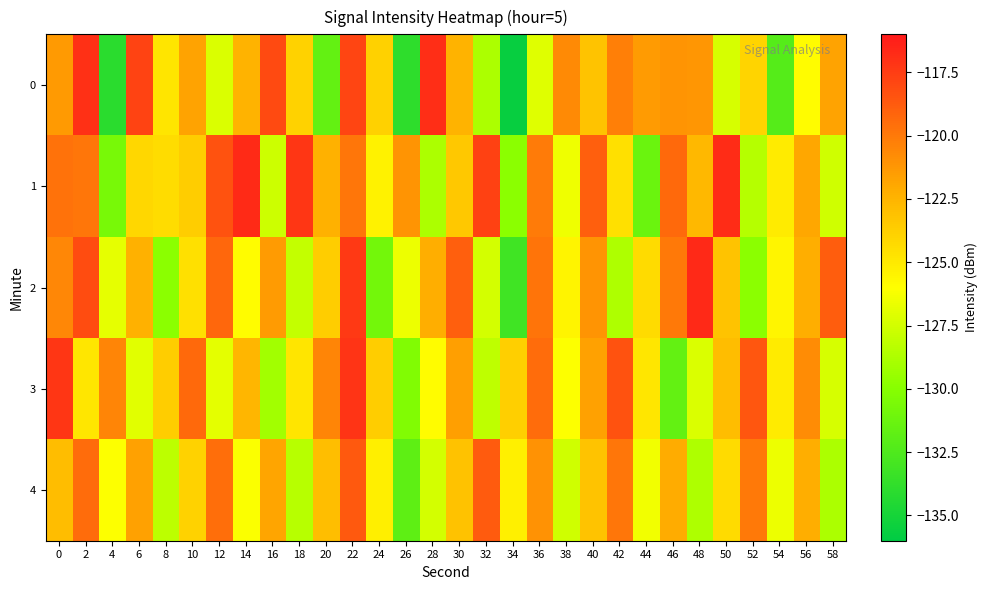

What is the total value across all series at 6?

-613.0